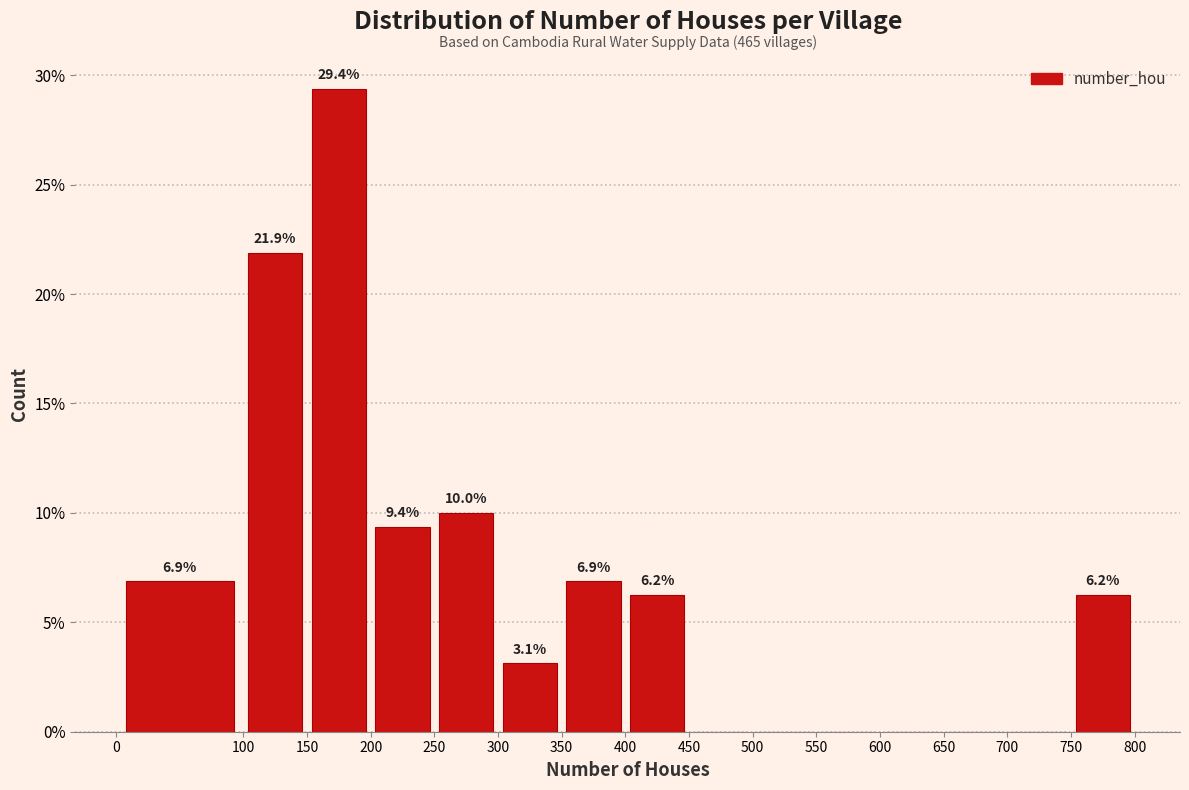

Which range on the x-axis has the tallest bar?

150 to 200